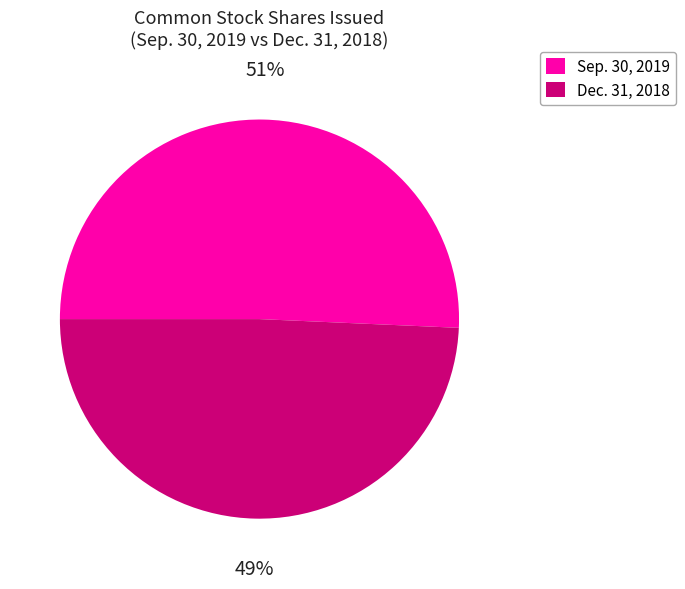

The Dec. 31, 2018 slice represents 49% of the pie. True or false?

True